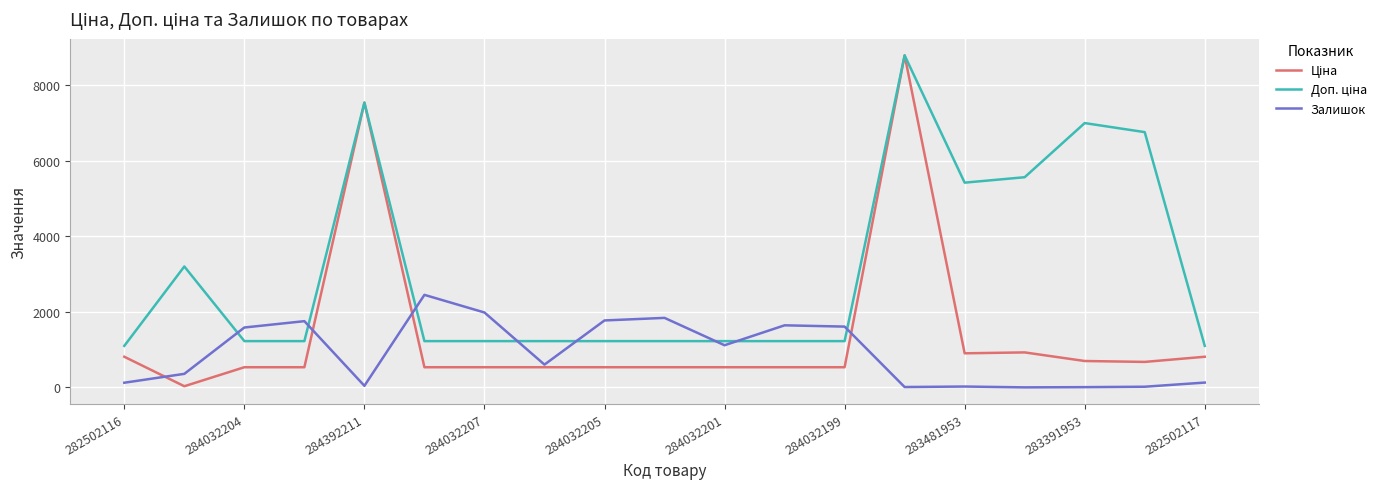

What is the greatest value displayed?

8797.6